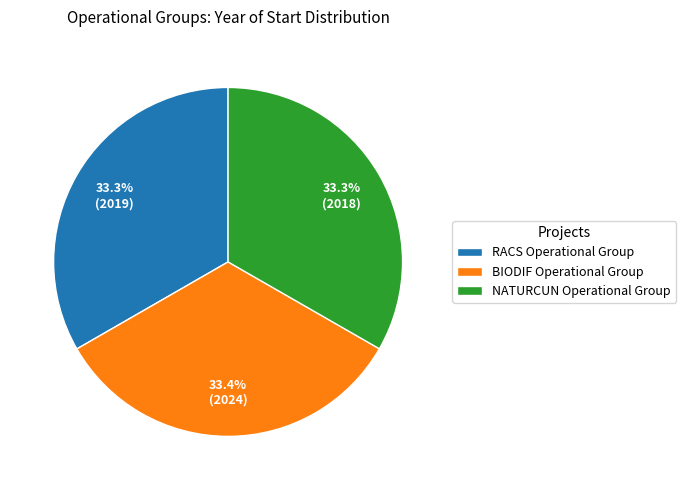

Do NATURCUN Operational Group and BIODIF Operational Group together represent more than half of the pie?

Yes